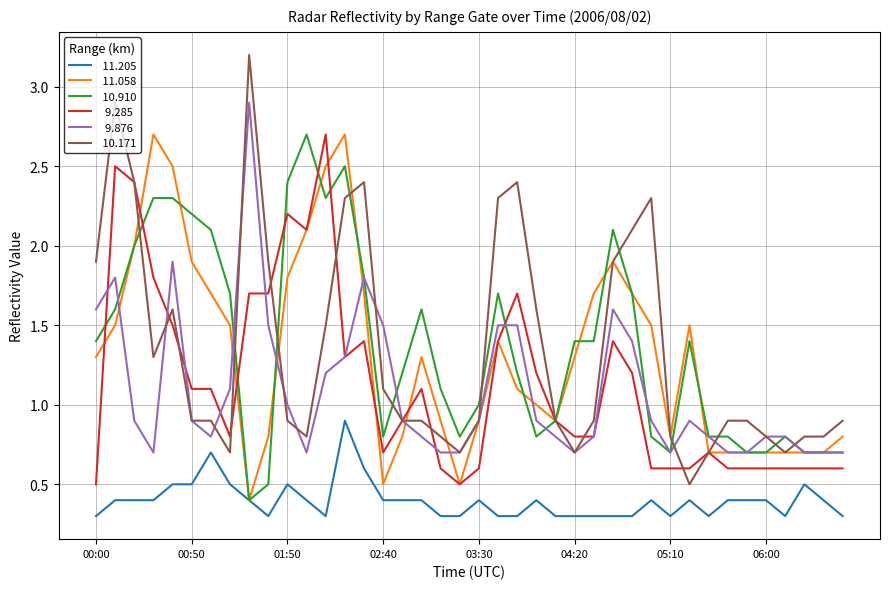

What is the smallest value displayed?

0.3